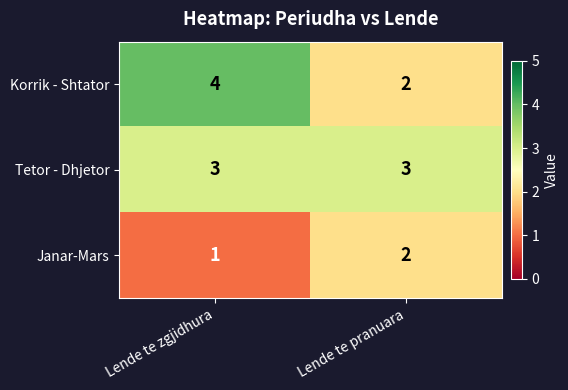

At which category does the chart reach its peak across all series?

Lende te zgjidhura